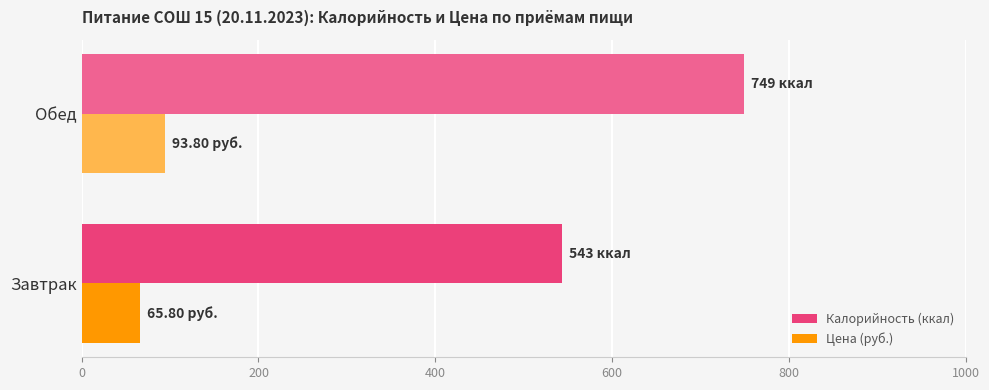

Which series changed the most between Завтрак and Обед?

Калорийность (ккал)